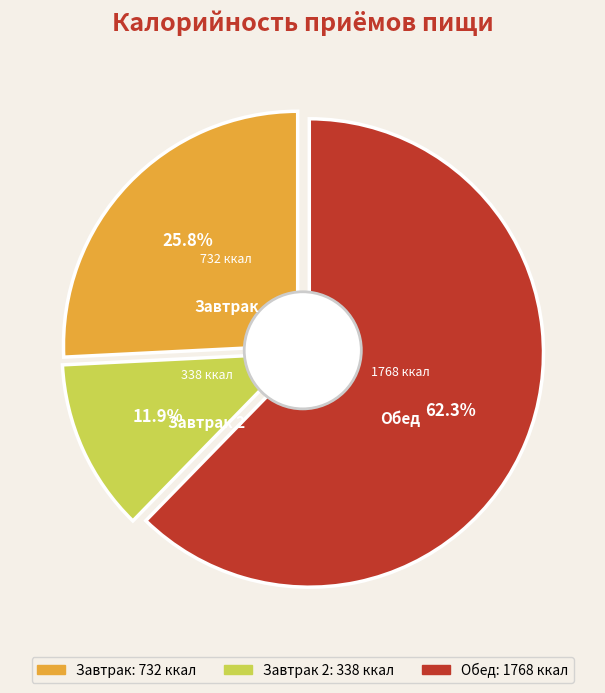

What percentage is the Завтрак slice, to the nearest percent?

26%